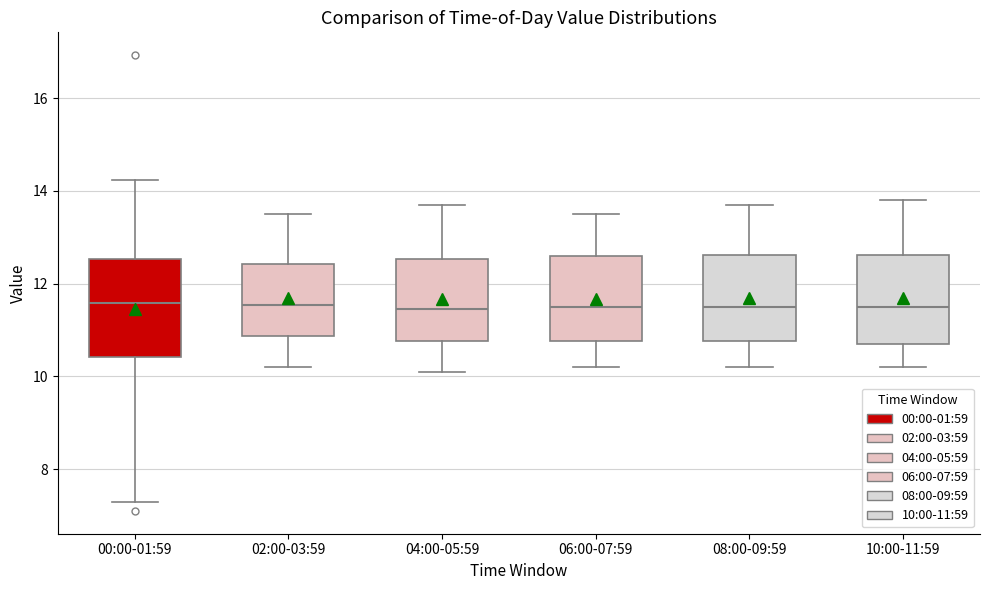

Reading left to right, read every box against the y-axis: the position of its median line, the range the box covers, and the ends of its whiskers. The values are not printed on the chart, so give them approximately, as read against the axis.

00:00-01:59: median 11.6, box 10.4 to 12.6, whiskers 7.4 to 14.2
02:00-03:59: median 11.6, box 10.8 to 12.4, whiskers 10.2 to 13.6
04:00-05:59: median 11.4, box 10.8 to 12.6, whiskers 10.2 to 13.8
06:00-07:59: median 11.6, box 10.8 to 12.6, whiskers 10.2 to 13.6
08:00-09:59: median 11.6, box 10.8 to 12.6, whiskers 10.2 to 13.8
10:00-11:59: median 11.6, box 10.8 to 12.6, whiskers 10.2 to 13.8